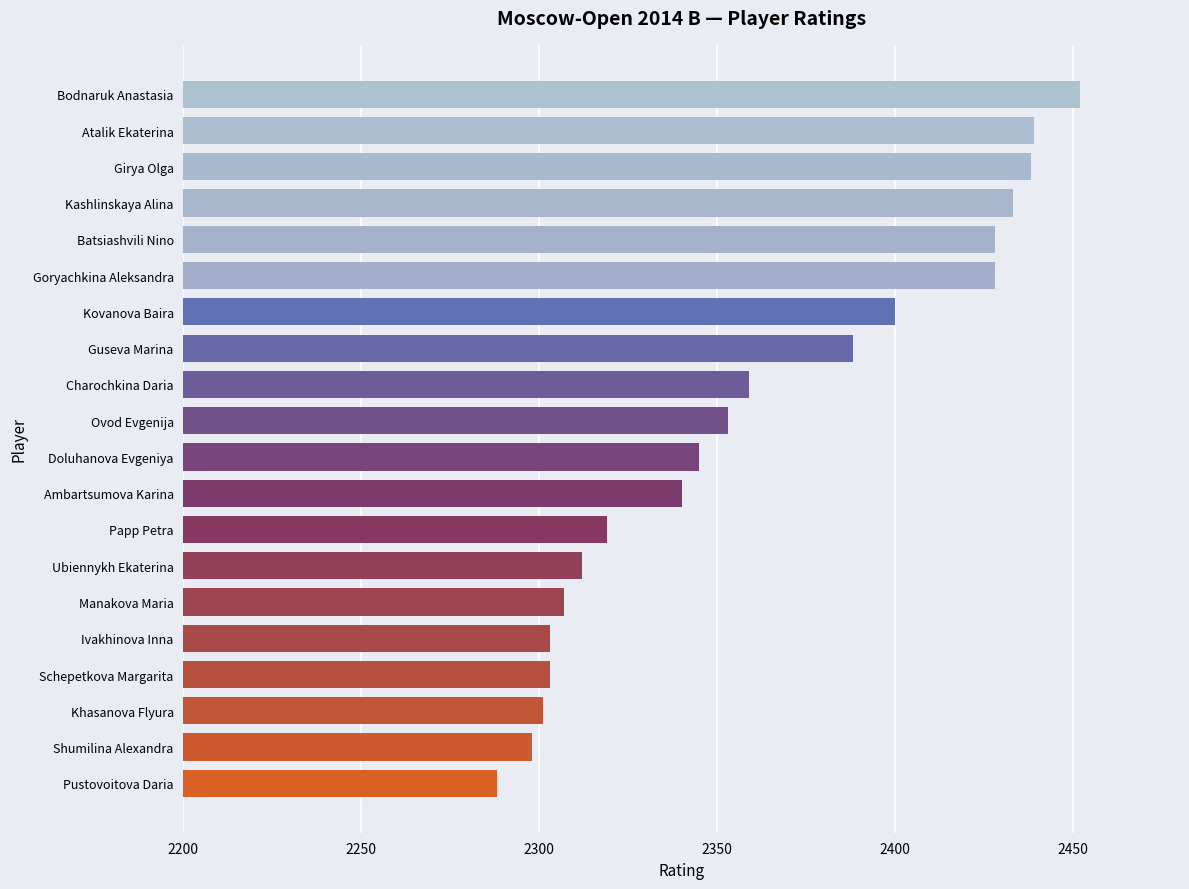

How many series are shown in this chart?

1